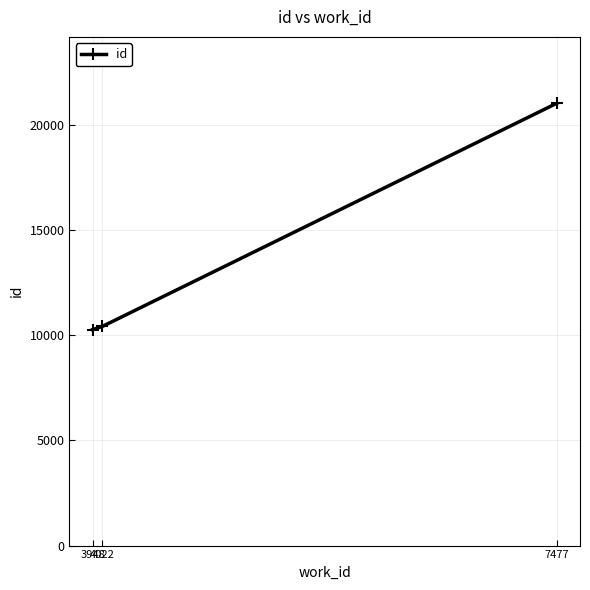

Reading right to left, list all the values displayed in this chart.

21025	10417	10268